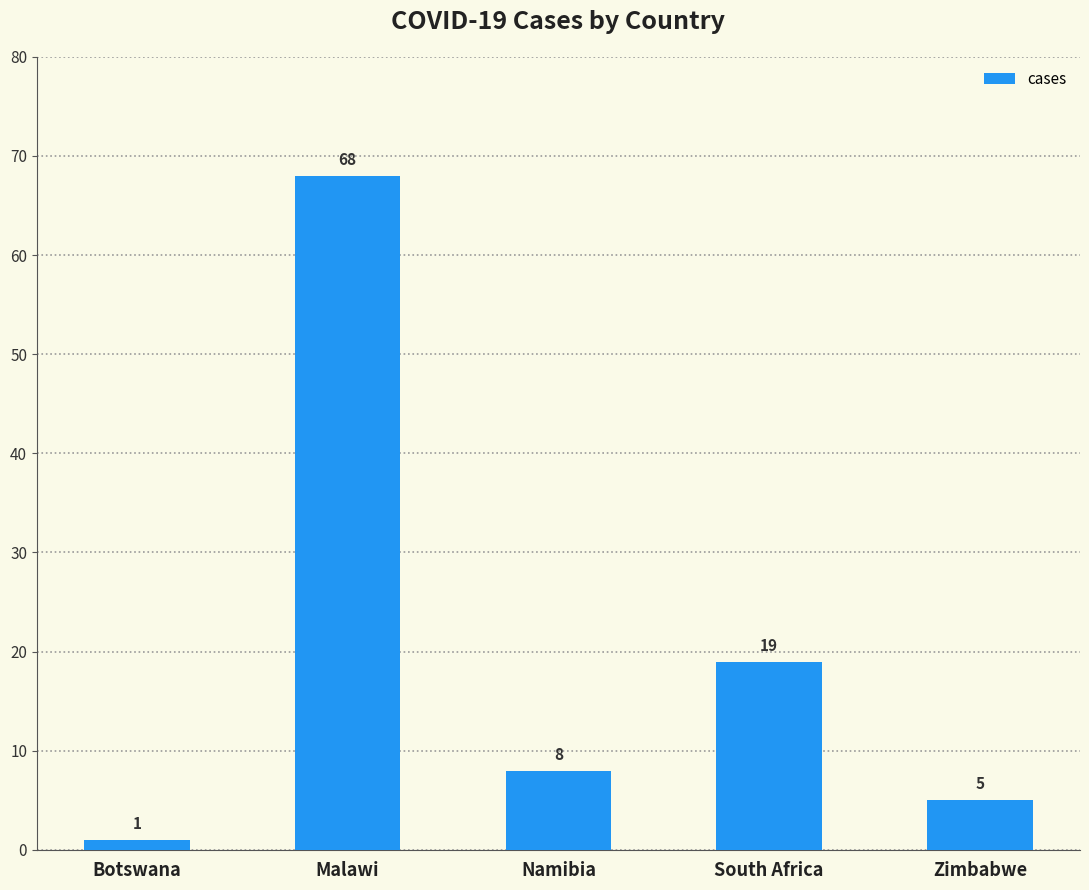

What is the label of the 5th bar from the left?

Zimbabwe